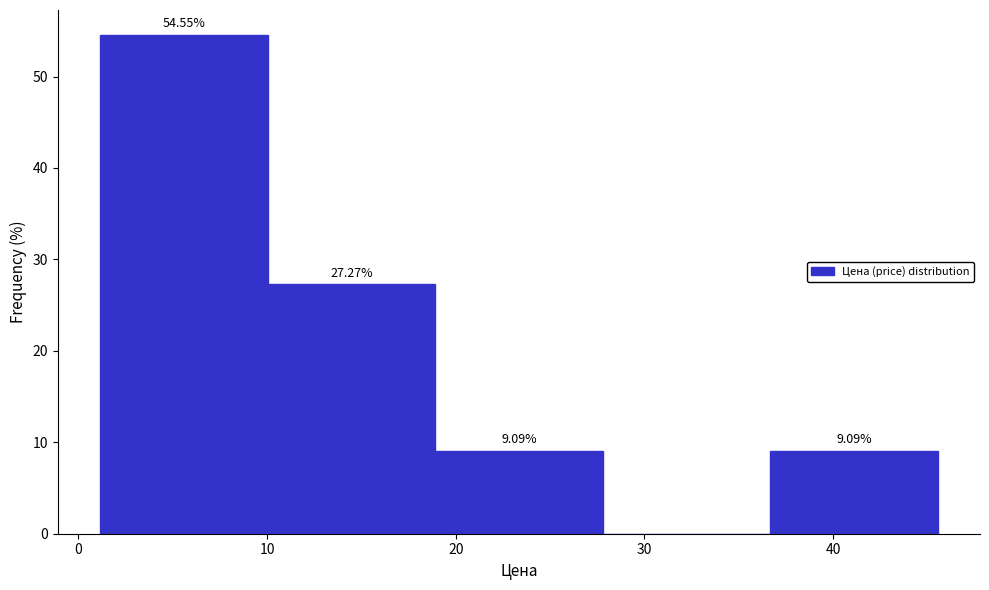

Over which range of the x-axis is the bar tallest?

1 to 10